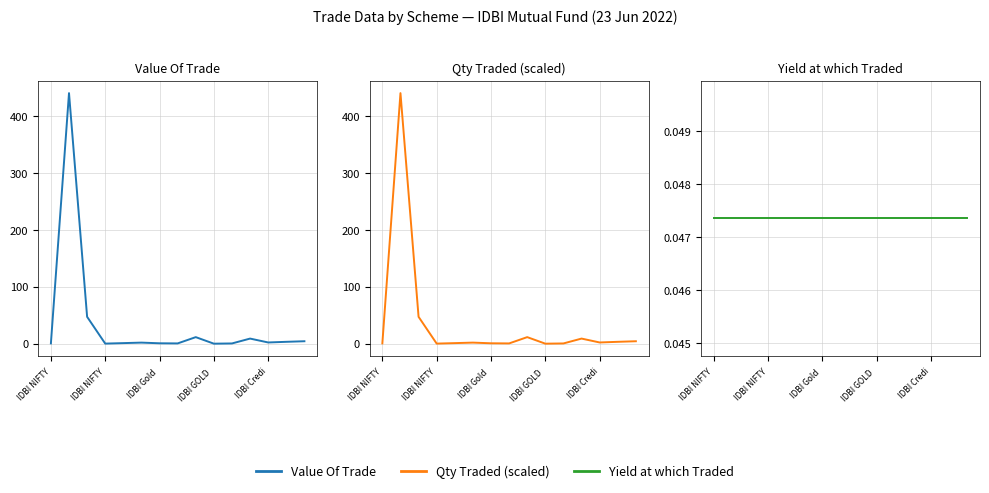

True or false: Qty Traded (scaled) has more than 0 interior local peaks.

True